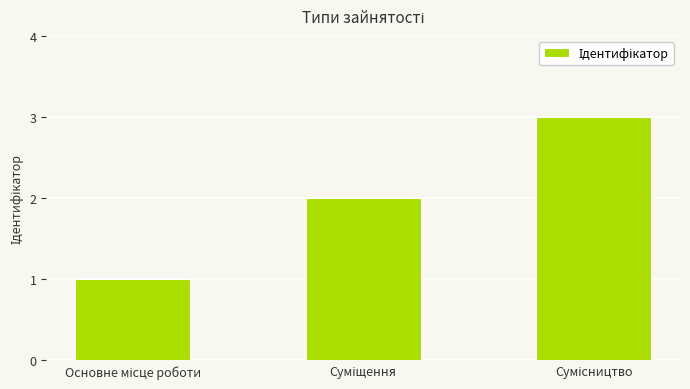

What is the sum of all values?

6